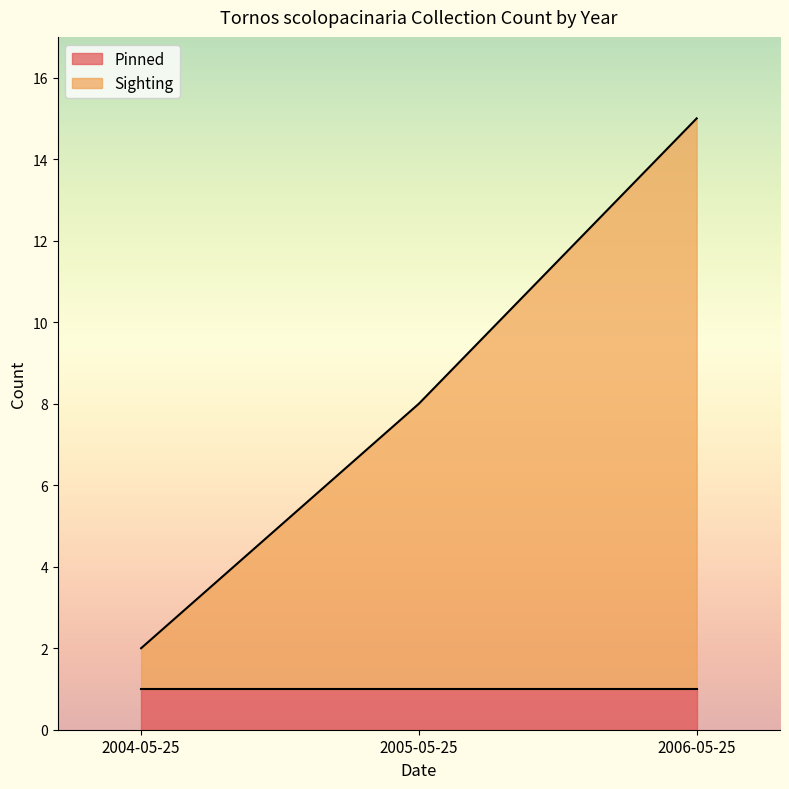

At which category is the sum across all series the highest?

2006-05-25